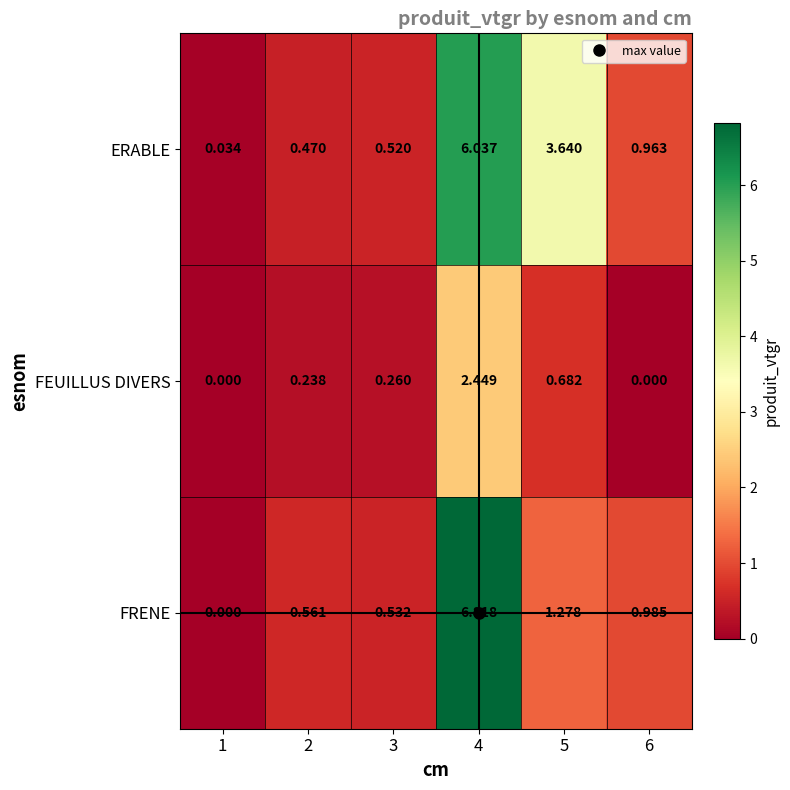

Rank the series by their average value, from highest to lowest.

ERABLE, FRENE, FEUILLUS DIVERS